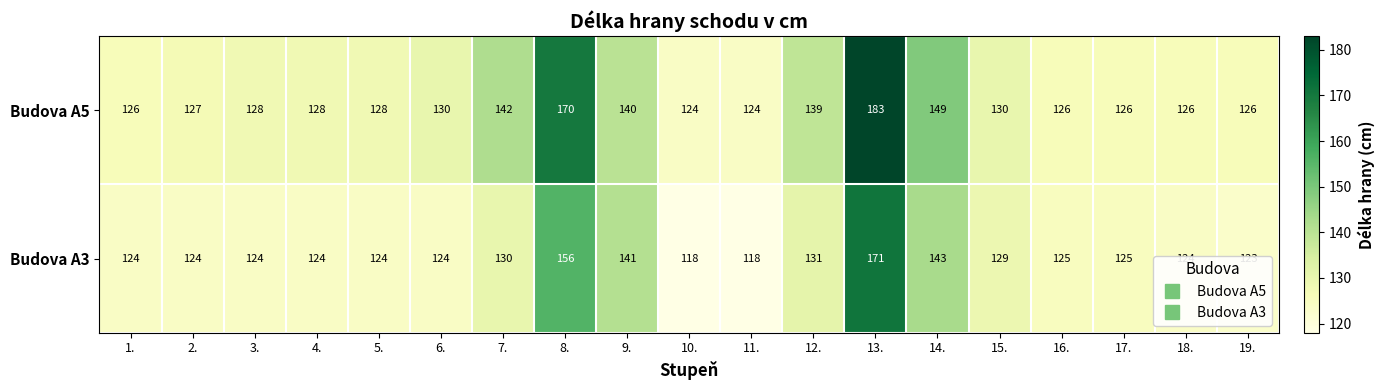

Read the Budova A3 value at 13., to the nearest 5.

170